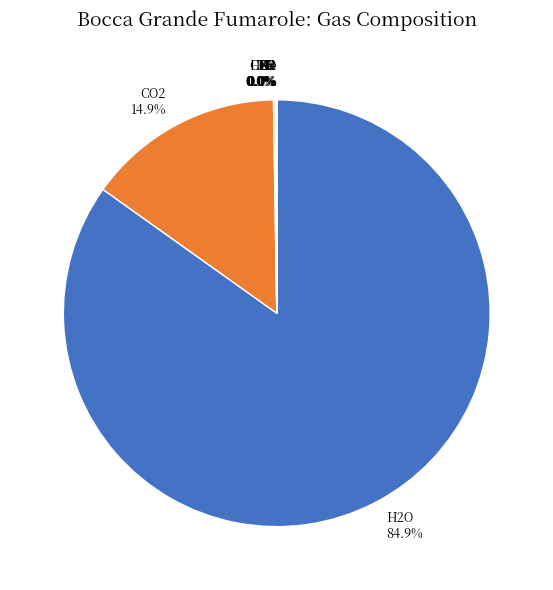

Does any single category account for the majority?

Yes